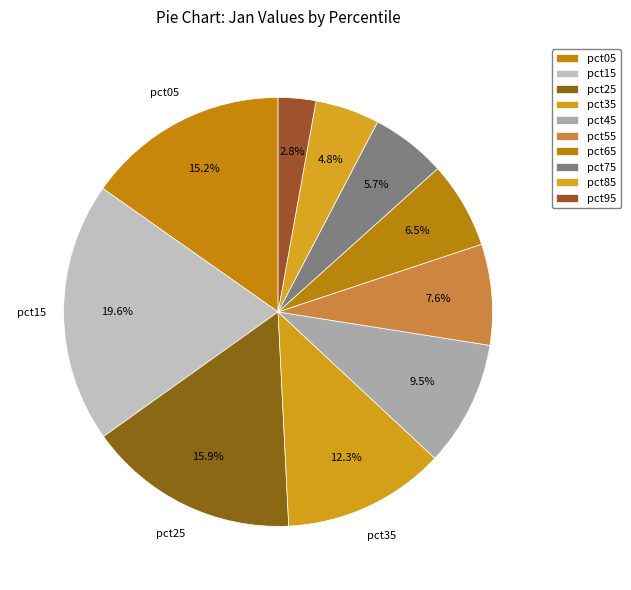

The pct05 slice represents 28% of the pie. True or false?

False